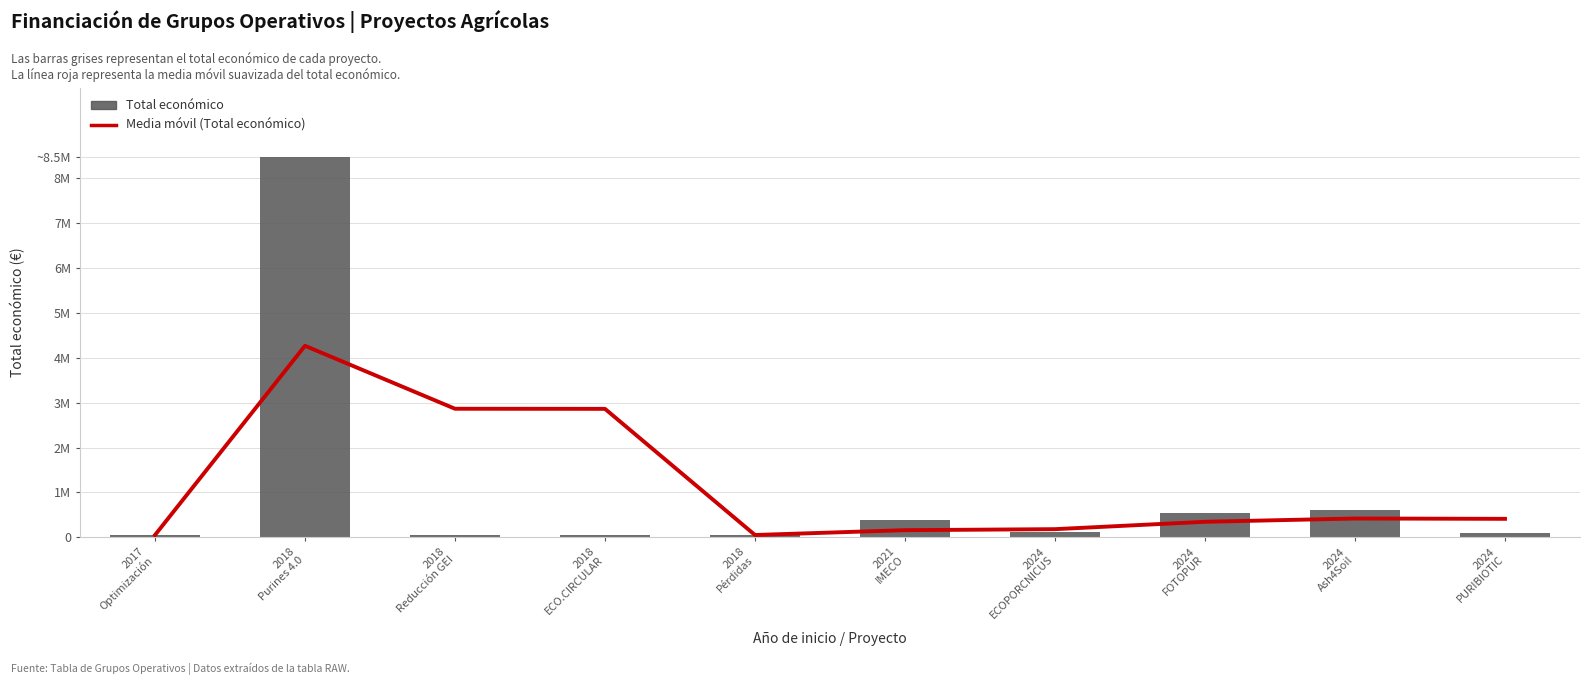

How many data points in Total económico are less than 110168?

5